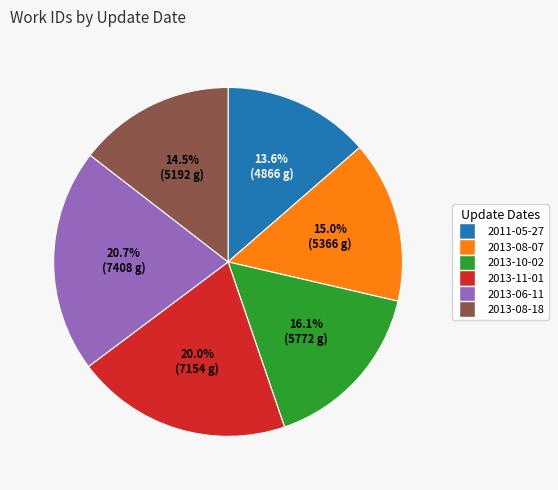

Which category has the biggest portion of the pie?

2013-06-11